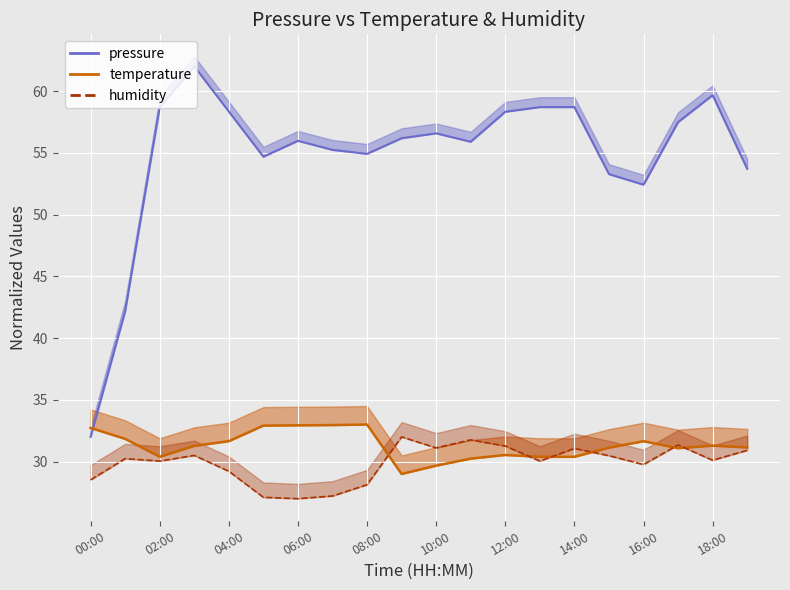

What is the difference between the highest and lowest values at 02:00?

28.7